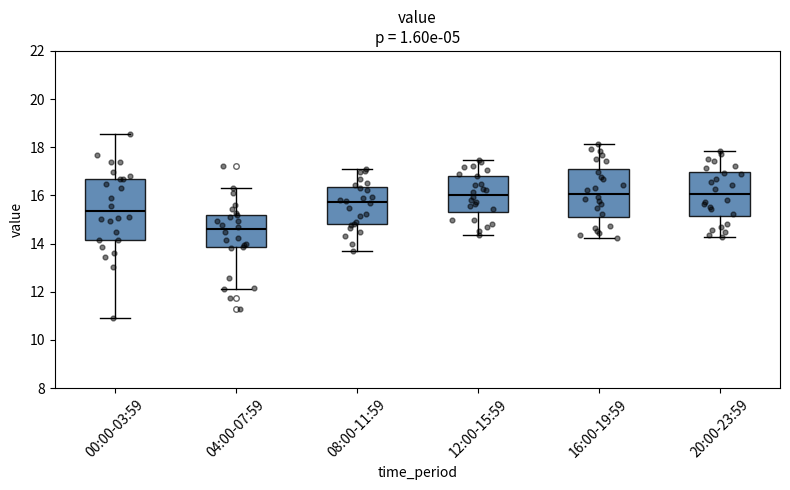

Reading left to right, transcribe this box plot: for each box, give where its median line is, the range the box spans, and where its two whiskers end, as read against the y-axis. The values are not printed on the chart, so give them approximately, as read against the axis.

00:00-03:59: median 15.4, box 14.2 to 16.8, whiskers 11.0 to 18.6
04:00-07:59: median 14.6, box 13.8 to 15.2, whiskers 12.2 to 16.4
08:00-11:59: median 15.8, box 14.8 to 16.4, whiskers 13.8 to 17.2
12:00-15:59: median 16.0, box 15.4 to 16.8, whiskers 14.4 to 17.4
16:00-19:59: median 16.0, box 15.2 to 17.0, whiskers 14.2 to 18.2
20:00-23:59: median 16.0, box 15.2 to 17.0, whiskers 14.2 to 17.8